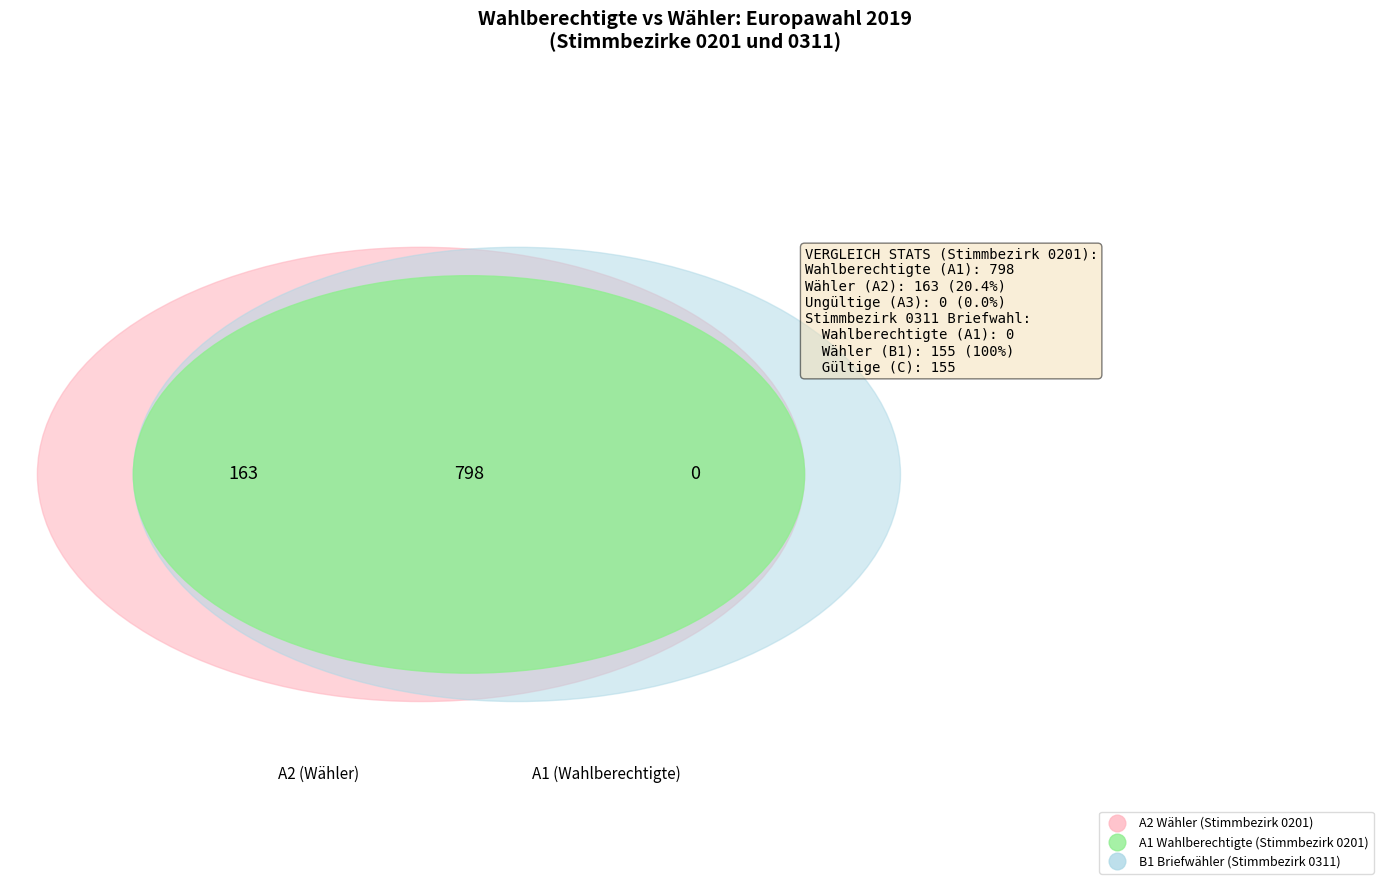

To the nearest percent, what is the difference between the 0311 and 0201 slice percentages?

100%